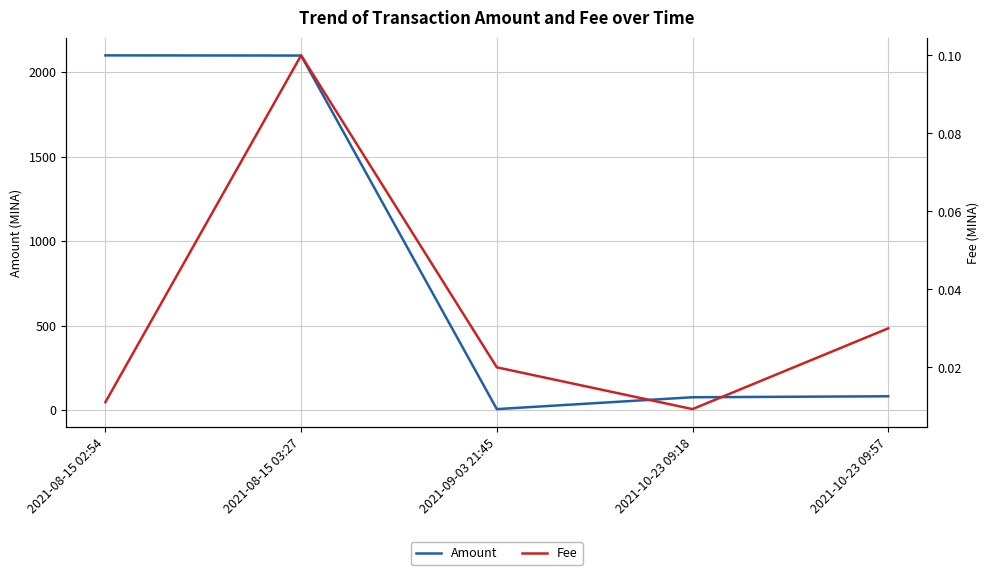

Reading left to right, transcribe all the data shown in this chart.

Amount: 2100.0	2098.9	5.8	76.0	81.8
Fee: 0.0	0.1	0.0	0.0	0.0